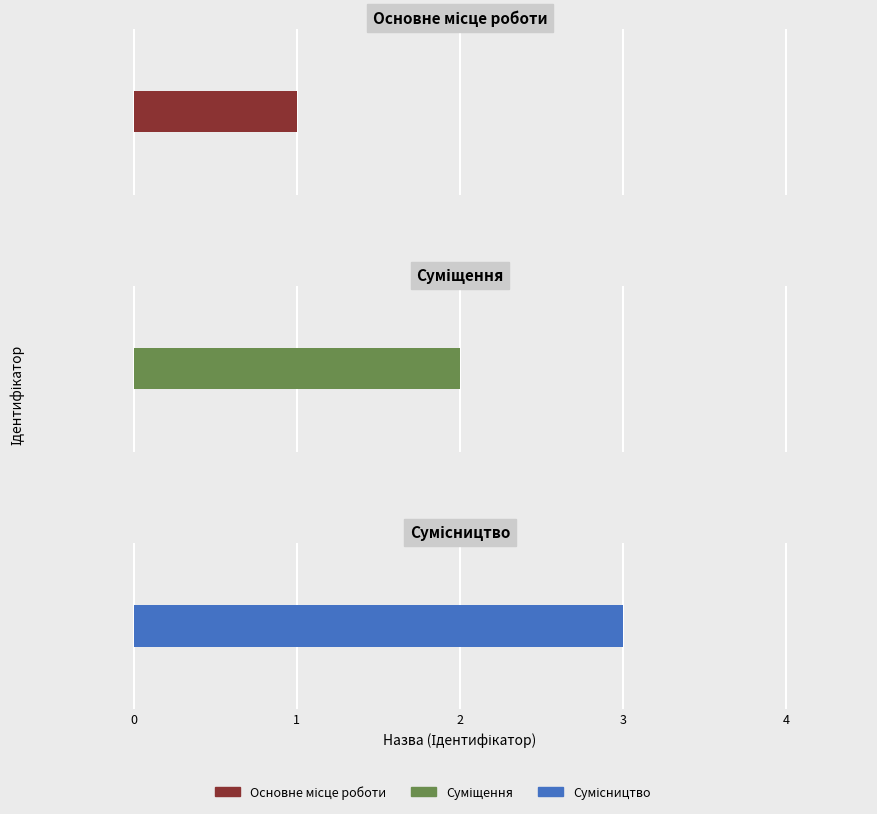

Is it true that the value at Суміщення is 2?

True